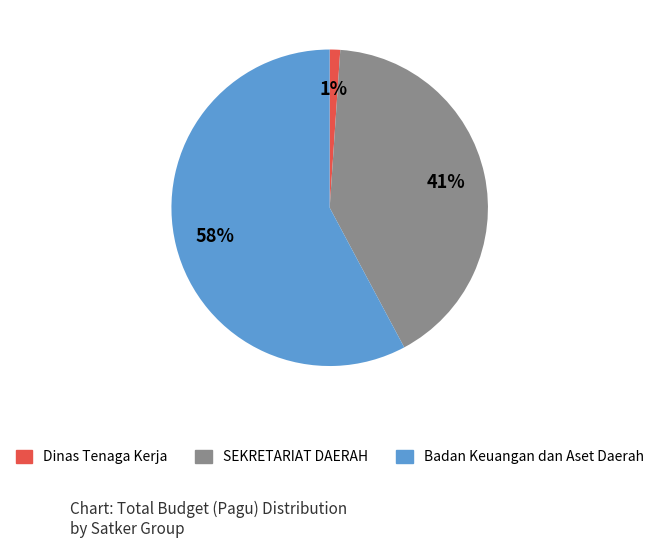

What is the largest slice in the pie chart?

Badan Keuangan dan Aset Daerah